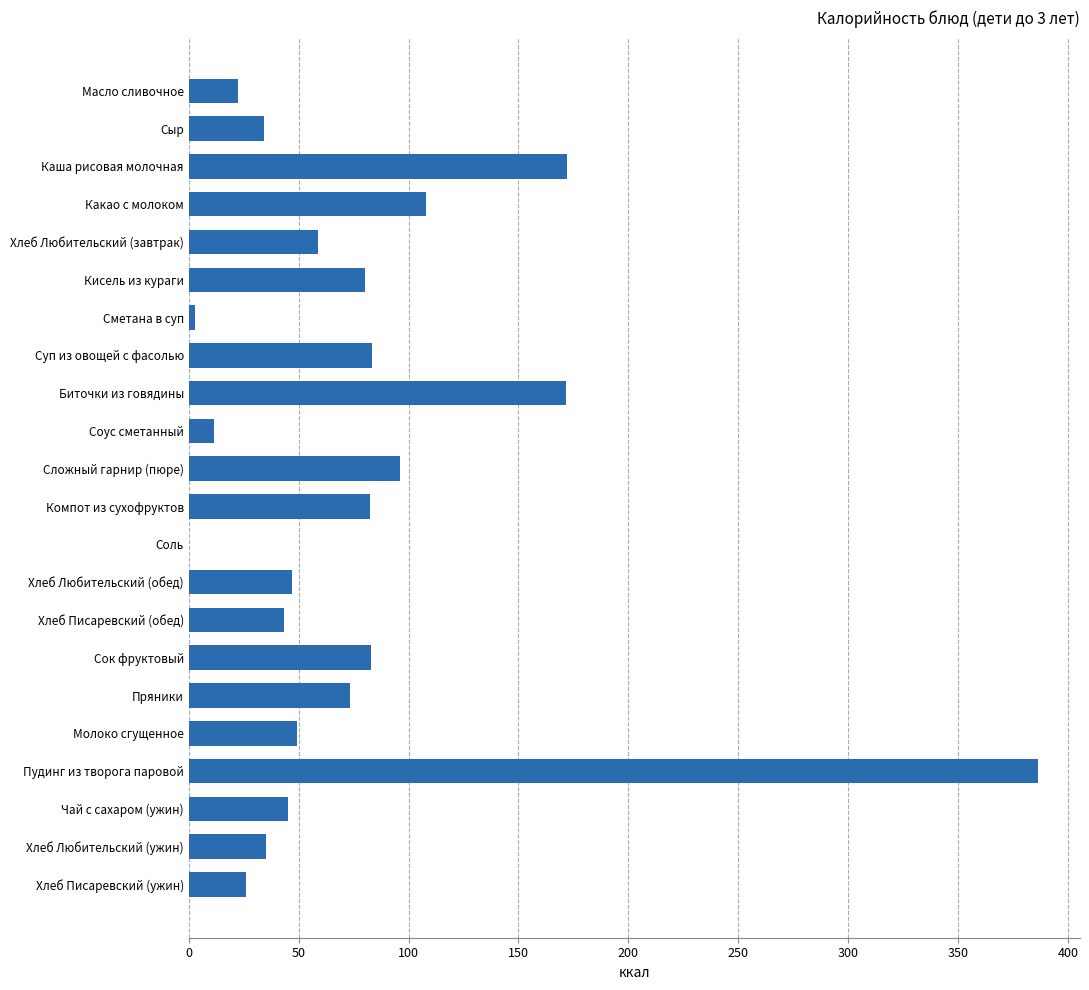

Read the value at Пряники.

73.2